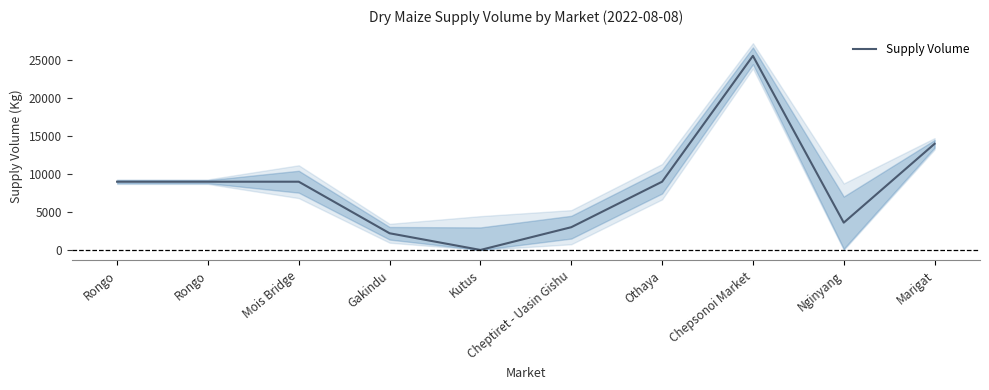

Which has a higher value, Gakindu or Othaya?

Othaya